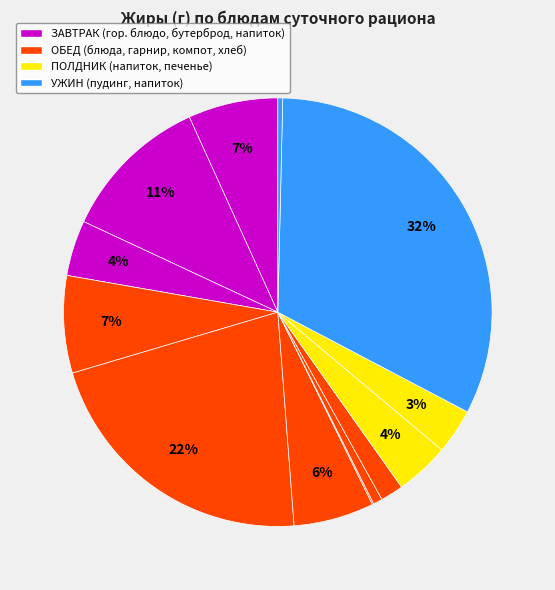

Is there any slice that represents more than half of the pie?

No